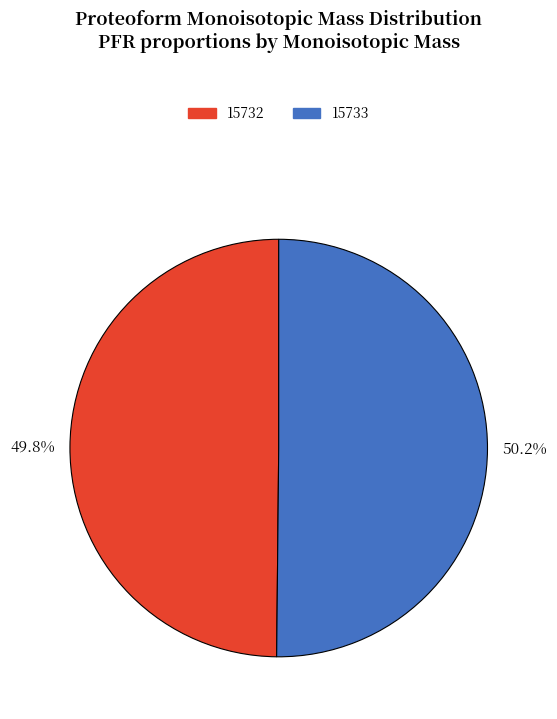

Does any single category account for the majority?

Yes